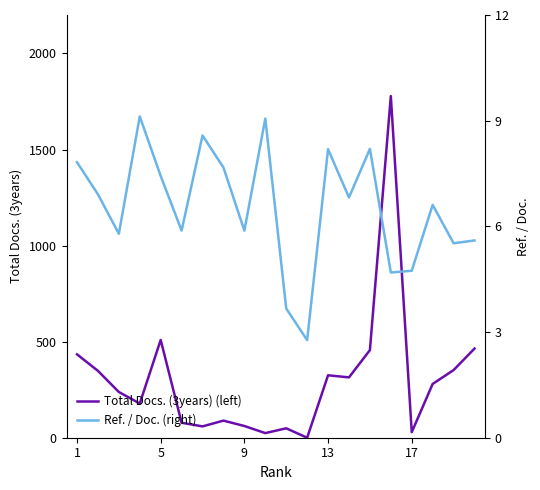

How many values in the Total Docs. (3years) (left) series are below 280?

10